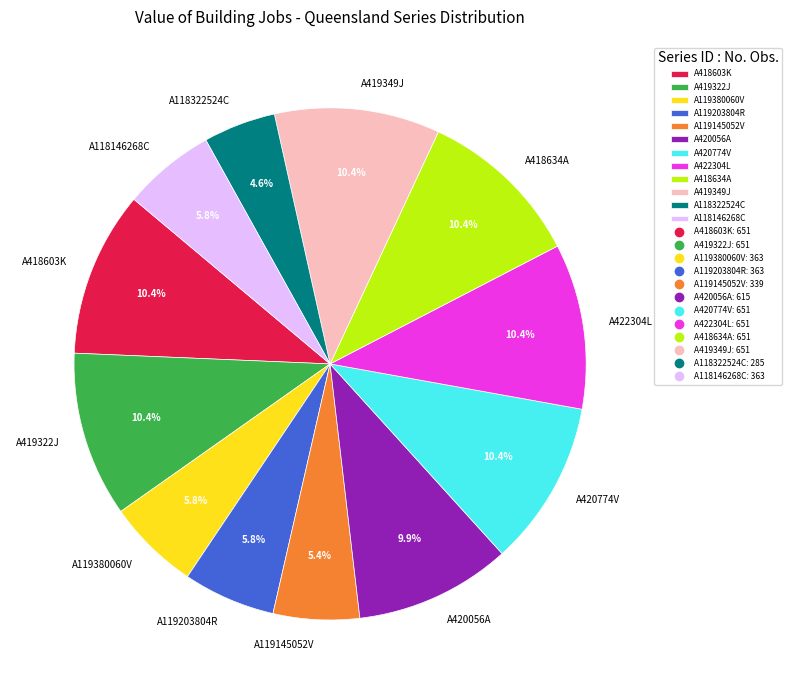

Approximately how many times larger is the value at A119203804R compared to A118322524C?

1.3